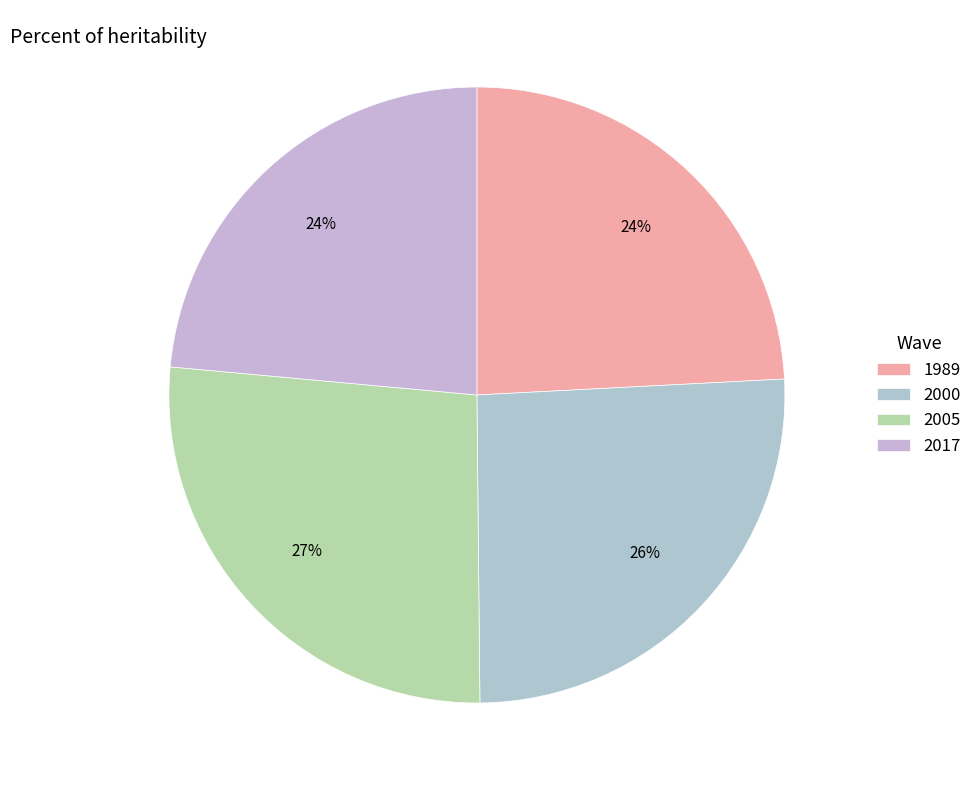

Count the number of slices in the pie.

4